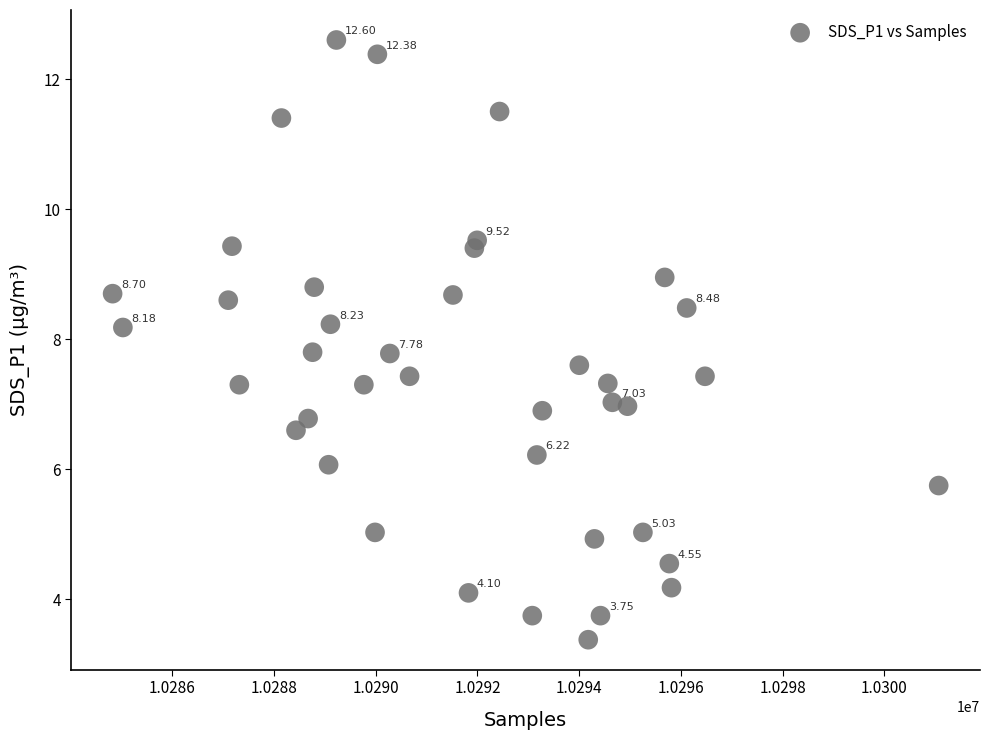

What is the range of X values (max minus min)?

16243.0